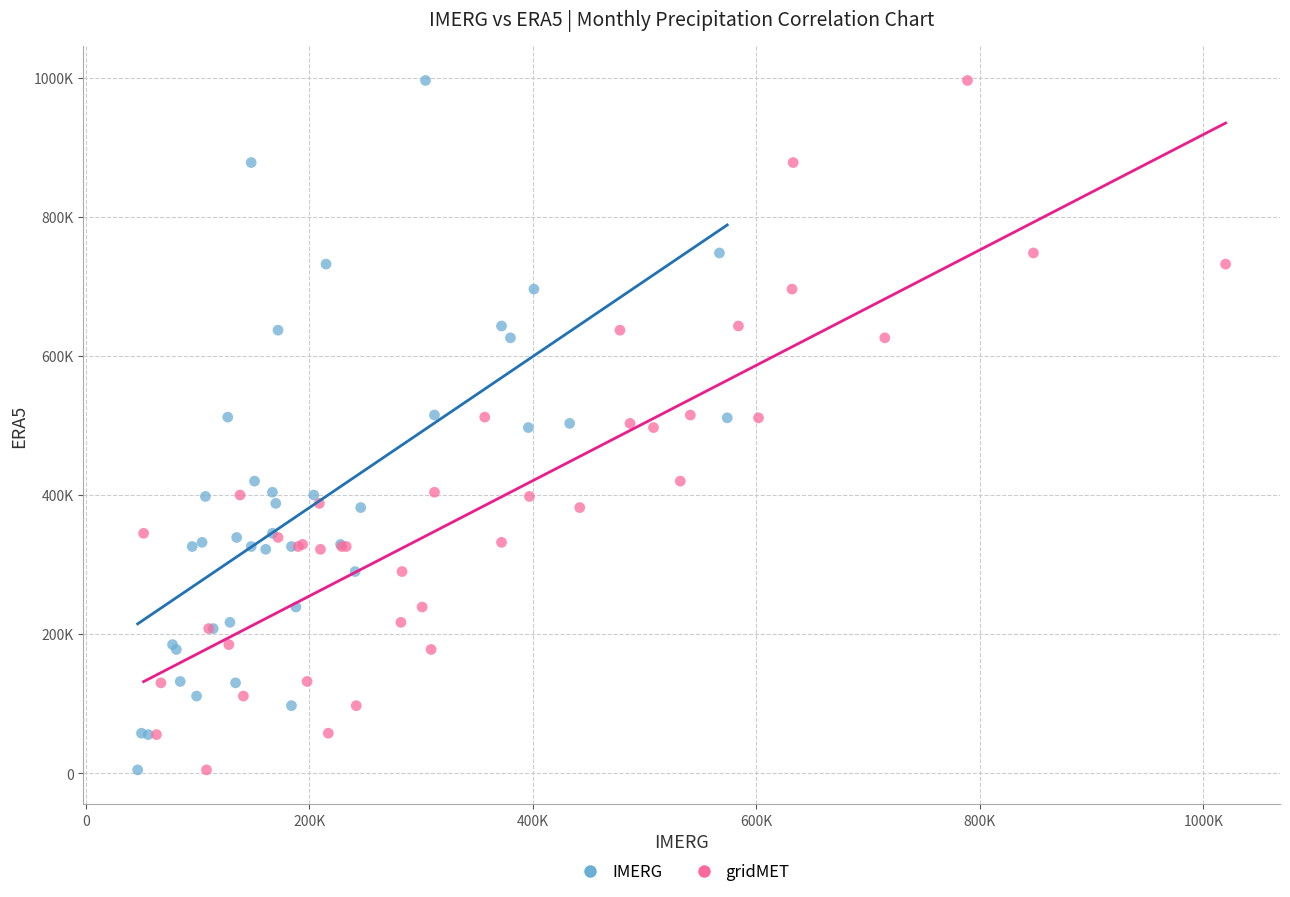

What are all the series names shown in the legend?

IMERG, gridMET